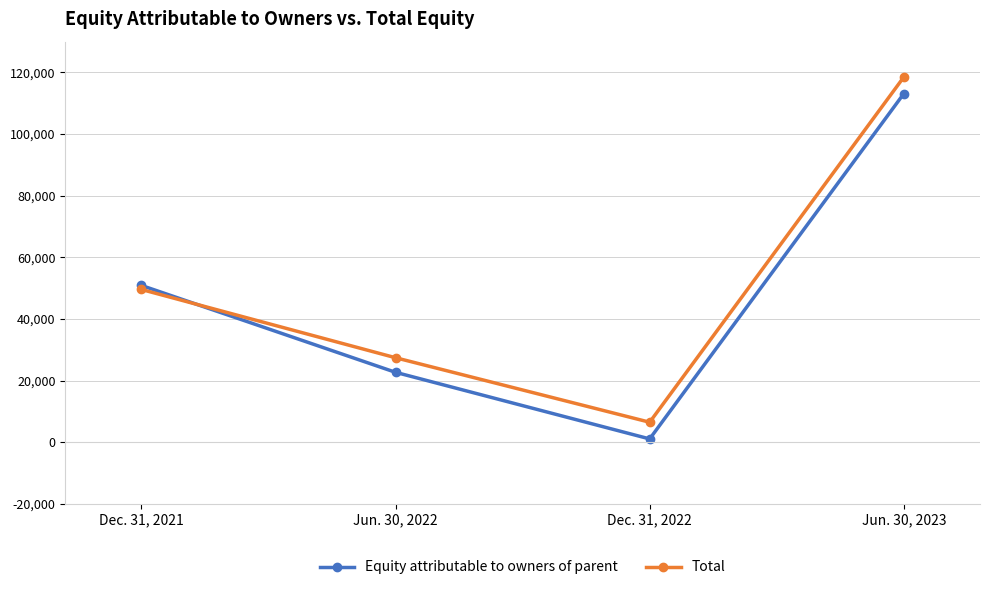

Rank the series by their maximum value, from lowest to highest.

Equity attributable to owners of parent, Total